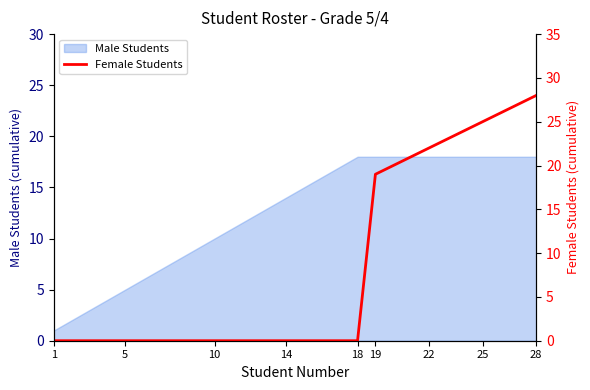

Reading left to right, what are all the values shown in this chart?

0	0	0	0	0	0	0	0	0	0	0	0	0	0	0	0	0	0	19	20	21	22	23	24	25	26	27	28